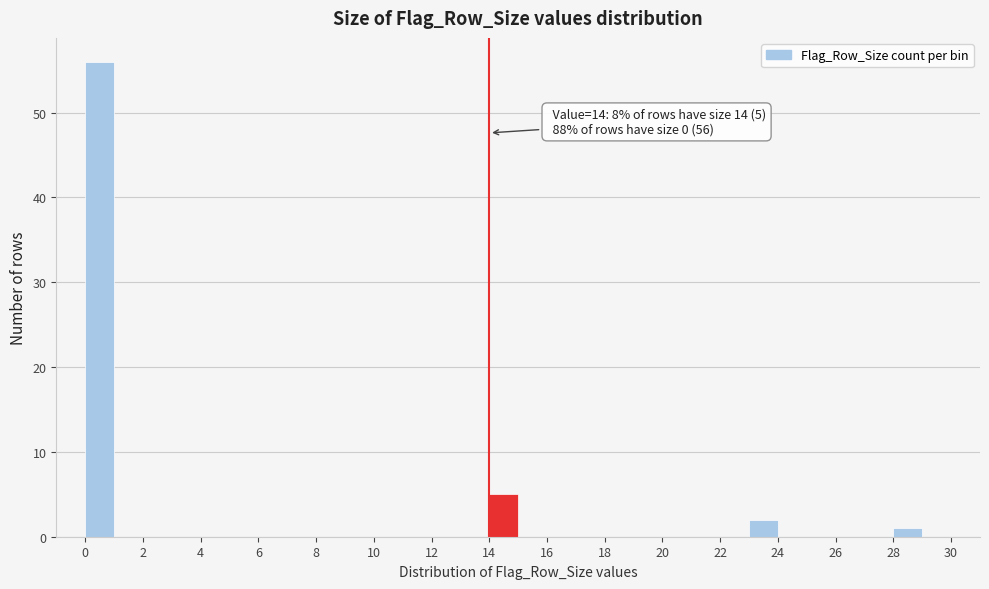

Over which range of the x-axis is the bar tallest?

0 to 1